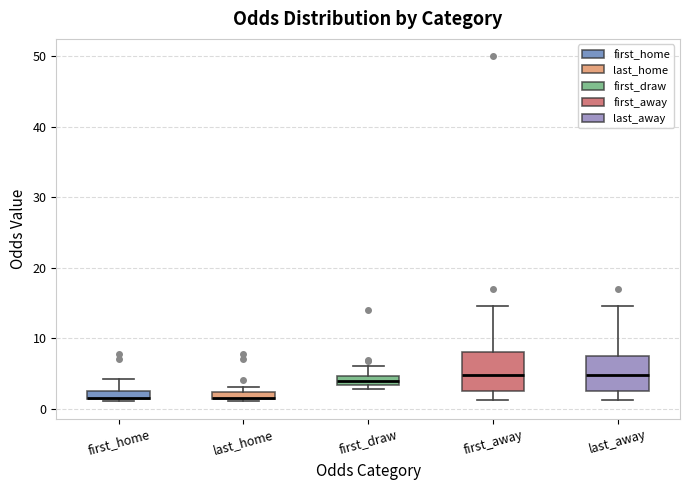

Where is the upper edge of the box for last_home on the y-axis? The values are not printed on the chart, so give them approximately, as read against the axis.

2